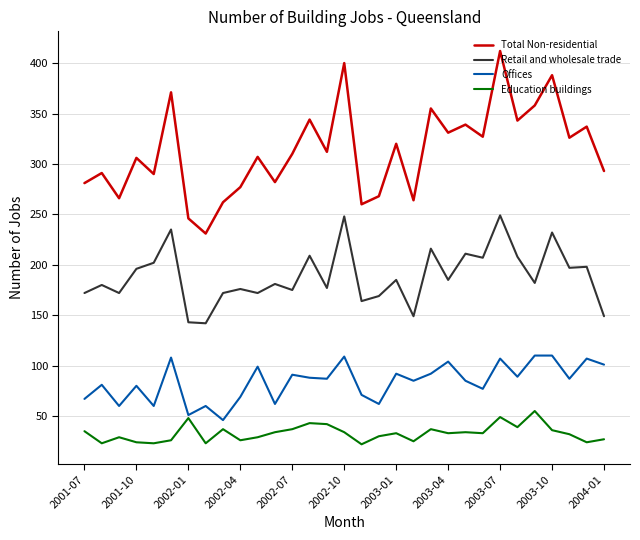

True or false: Retail and wholesale trade and Offices cross at least once.

False